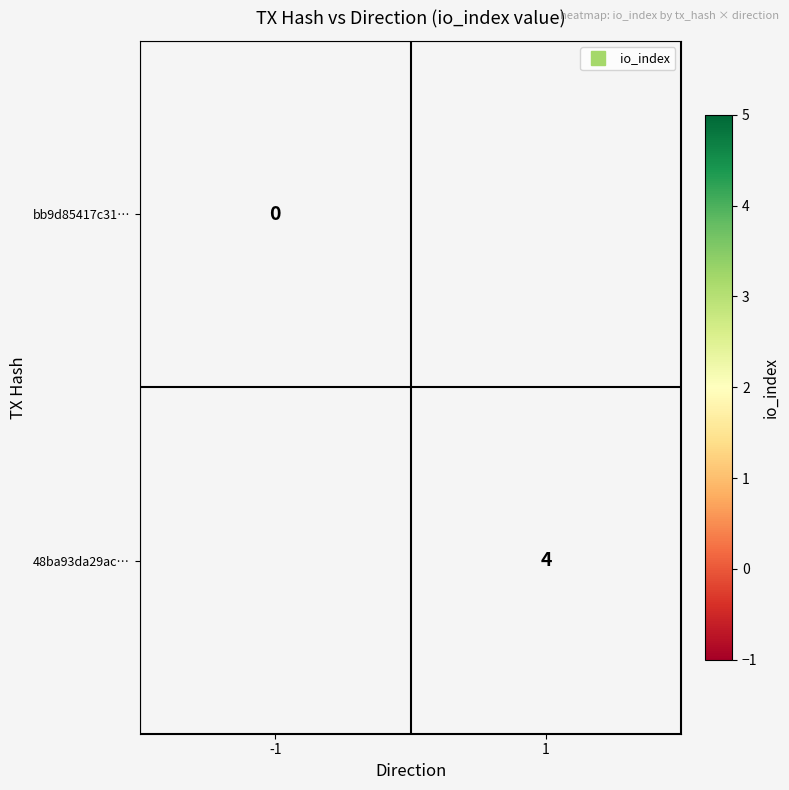

Is it true that bb9d85417c31… equals 0.0 at -1?

True